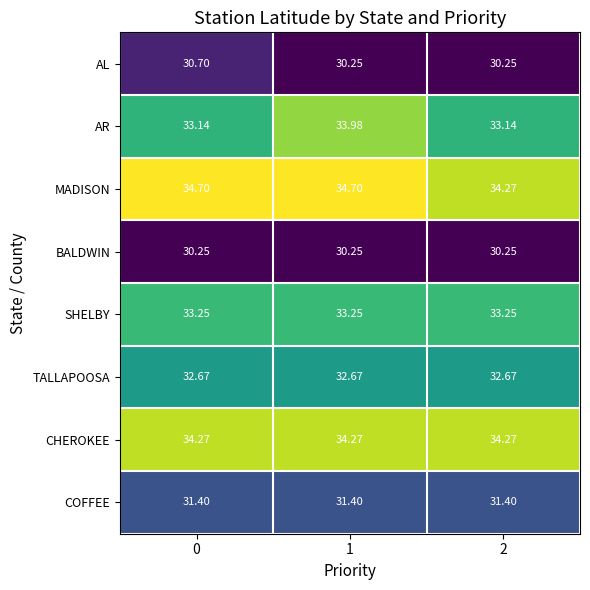

What is the spread (max minus min) of values at 1?

4.5